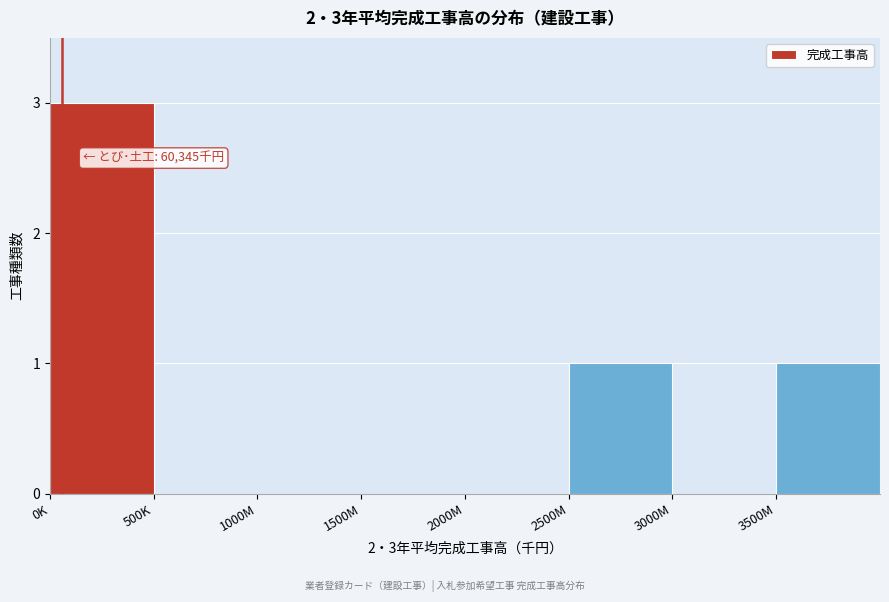

Reading left to right, extract all data points from this chart.

0K=3	500K=0	1000M=0	1500M=0	2000M=0	2500M=1	3000M=0	3500M=1